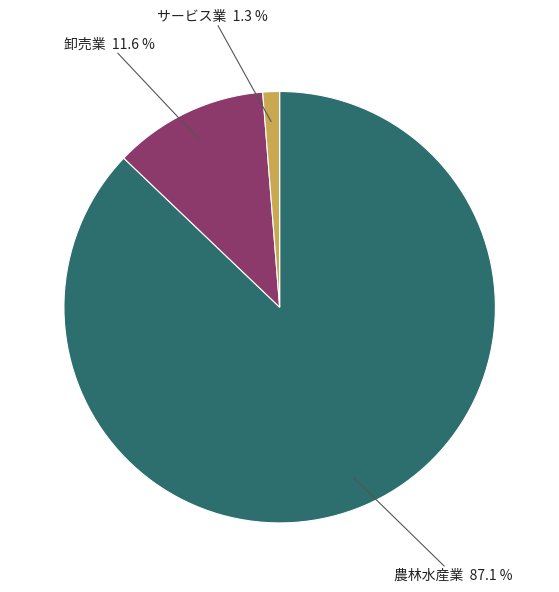

What percentage is the 農林水産業 slice, to the nearest percent?

87%